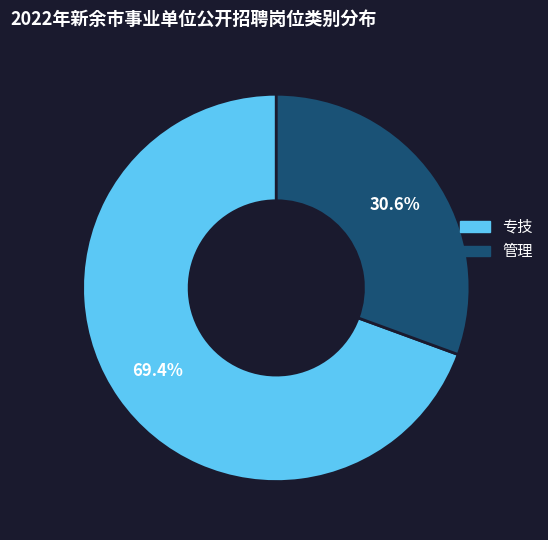

How many segments does this pie chart have?

2